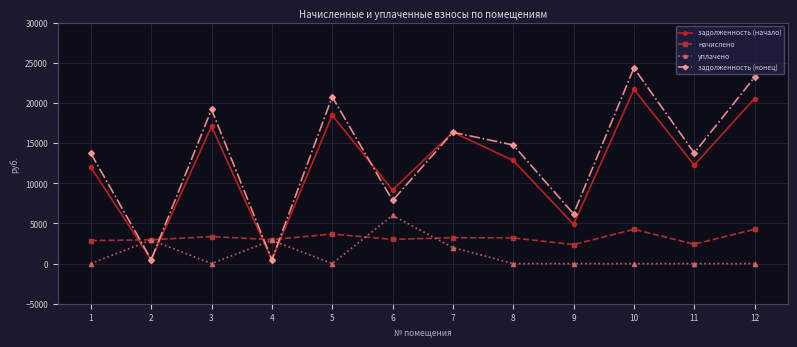

What is the spread (max minus min) of values at 8?

14770.5